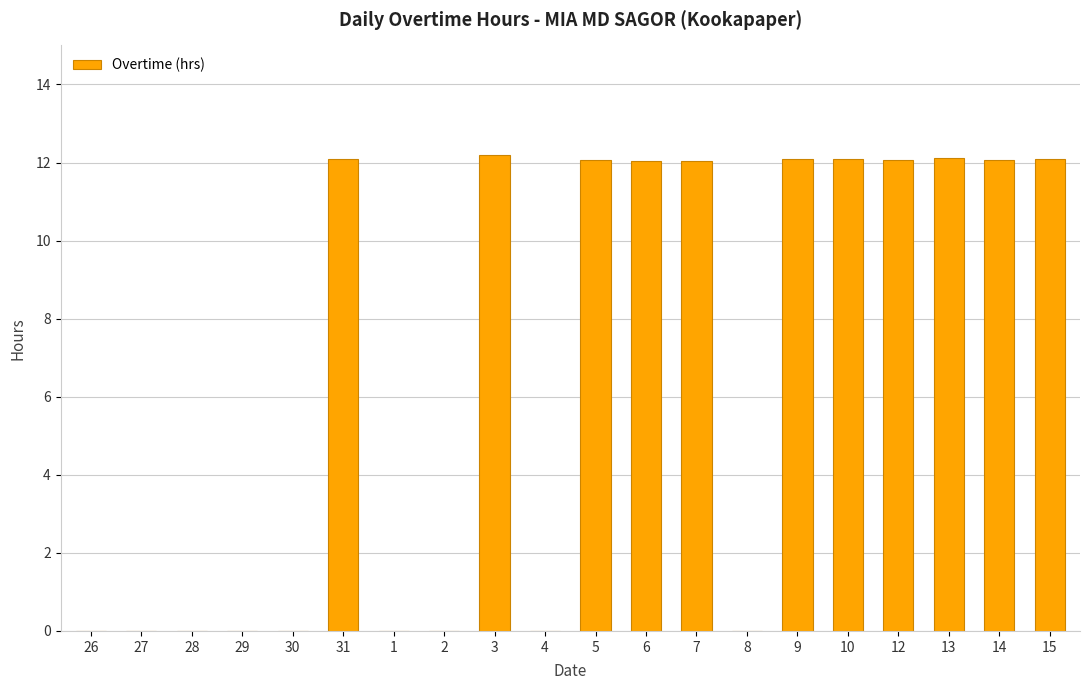

What is the maximum value shown in the chart?

12.2